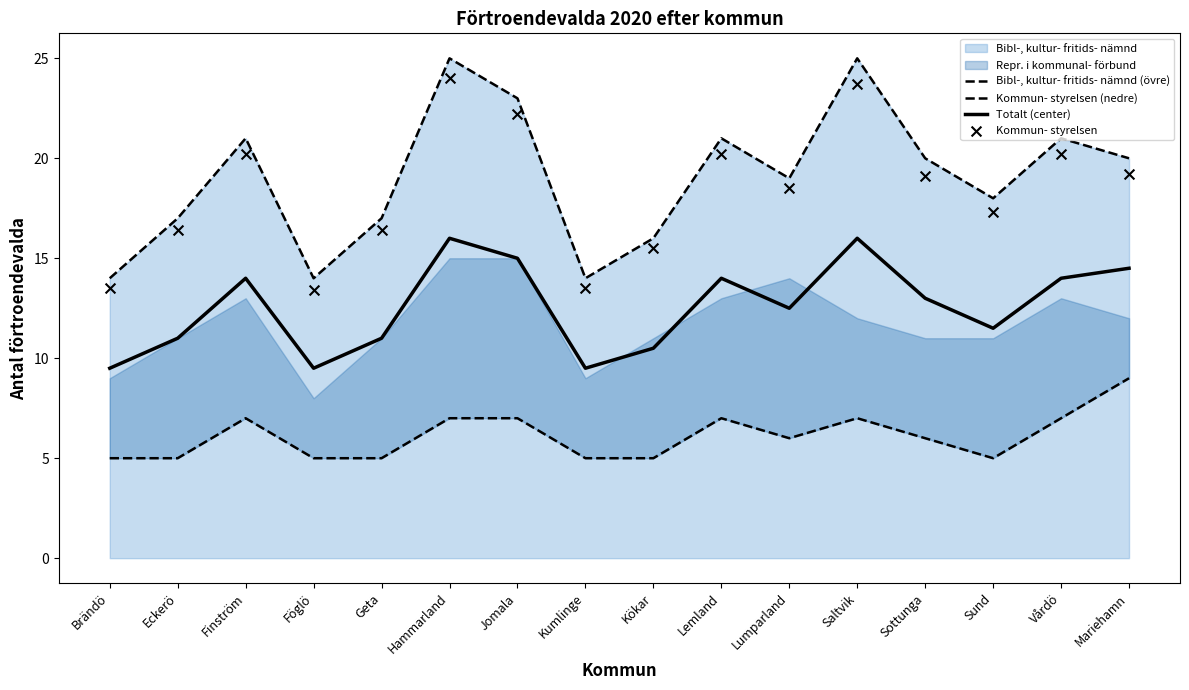

Which series has the largest total across all categories?

Bibl-, kultur- fritids- nämnd (övre)